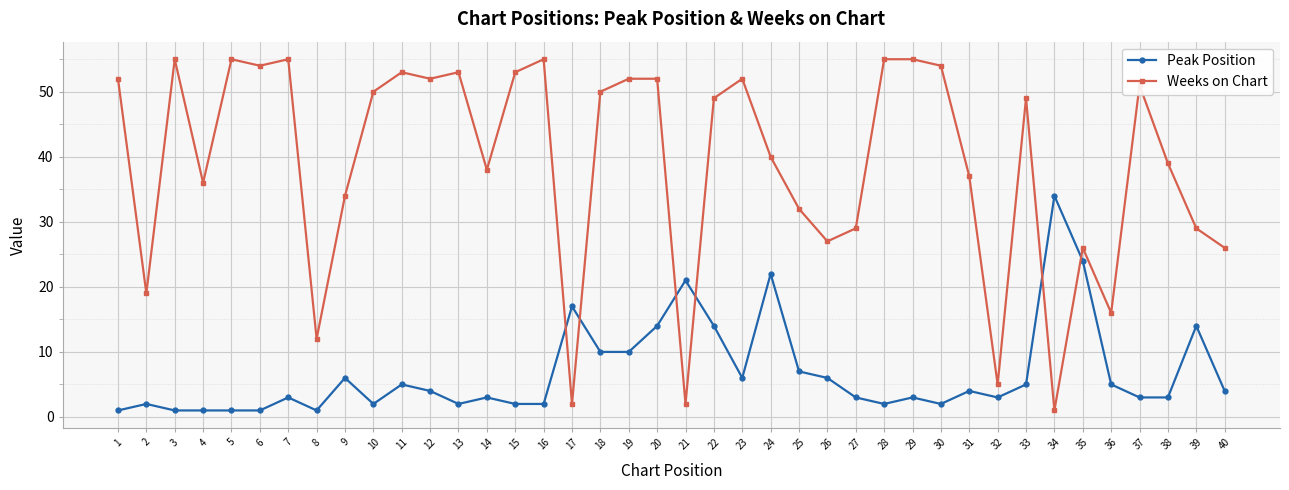

What is the lowest value of the Weeks on Chart series?

1